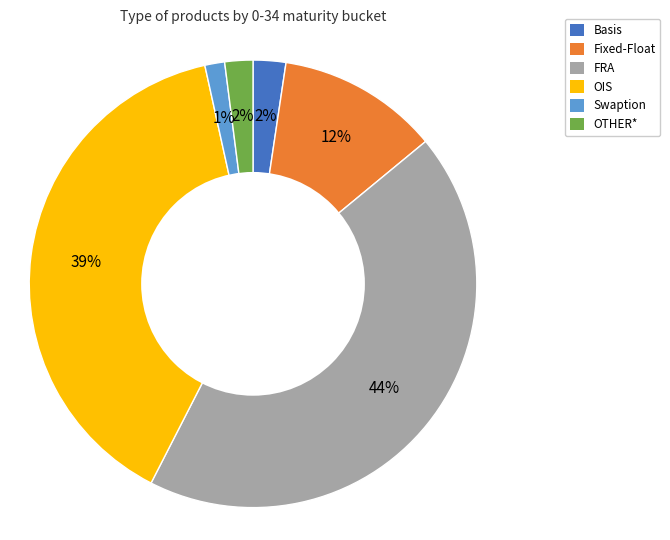

To the nearest percent, what is the average slice percentage?

17%